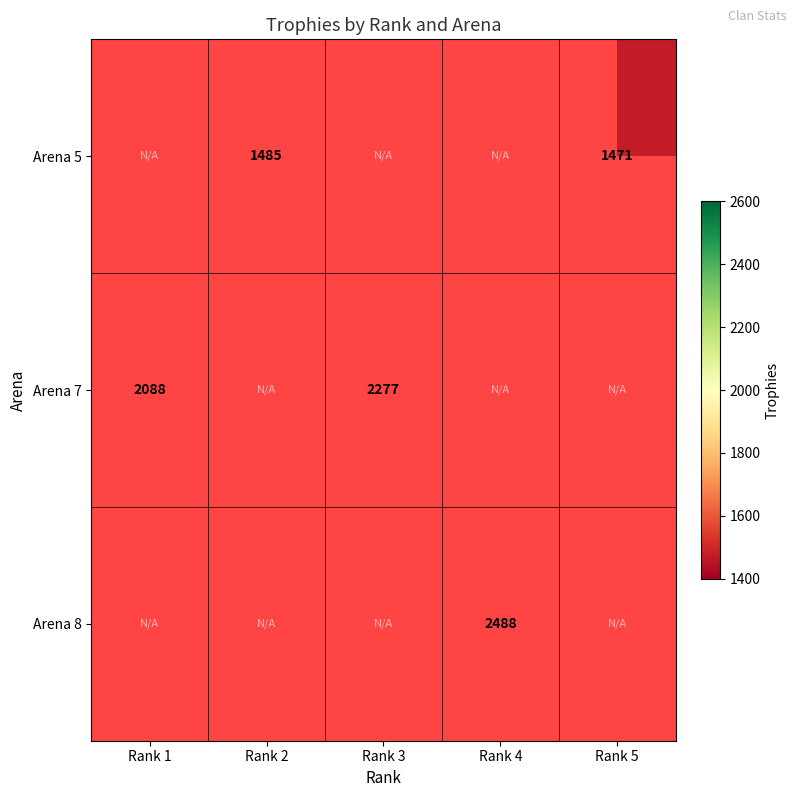

Is it true that Arena 5 equals 717 at Rank 2?

False